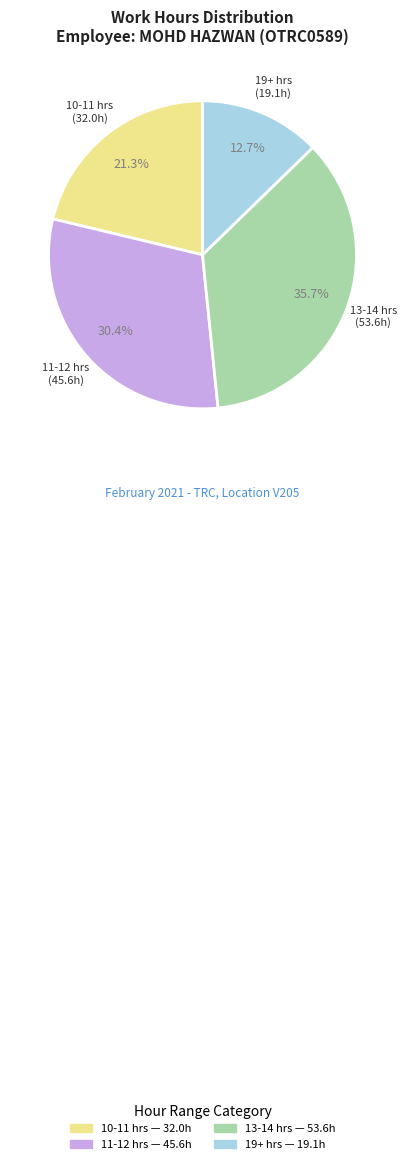

Does any single category account for the majority?

No